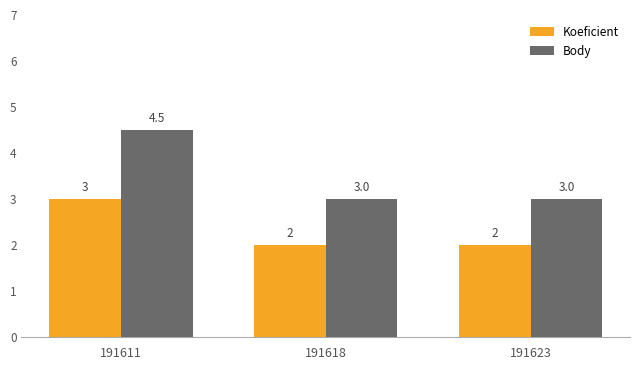

What is the maximum value for Koeficient?

3.0